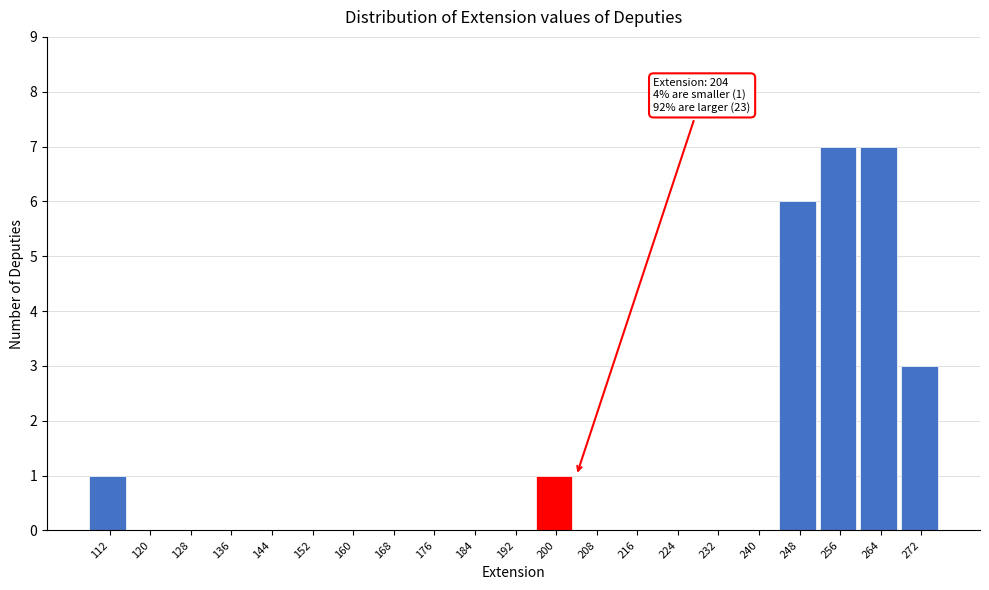

Reading left to right, transcribe all the data shown in this chart.

112=1	120=0	128=0	136=0	144=0	152=0	160=0	168=0	176=0	184=0	192=0	200=1	208=0	216=0	224=0	232=0	240=0	248=6	256=7	264=7	272=3